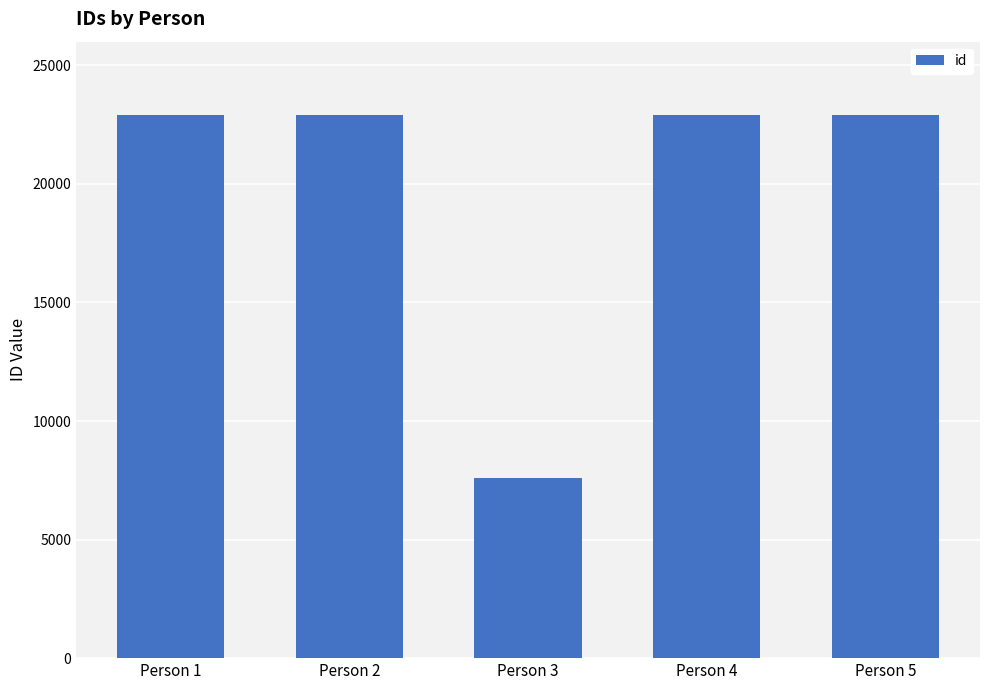

What is the change in value from Person 2 to Person 3?

-15309